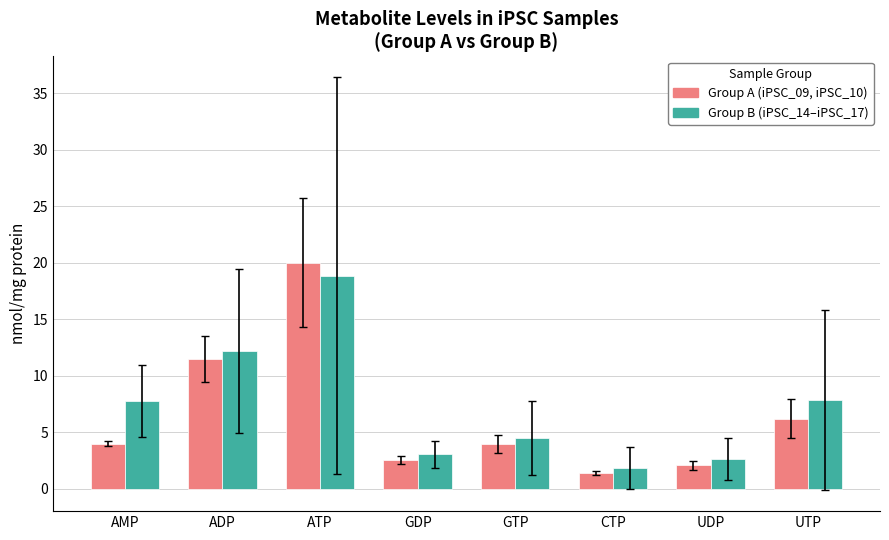

What is the difference between the maximum and minimum values in the Group A (iPSC_09, iPSC_10) series?

18.6